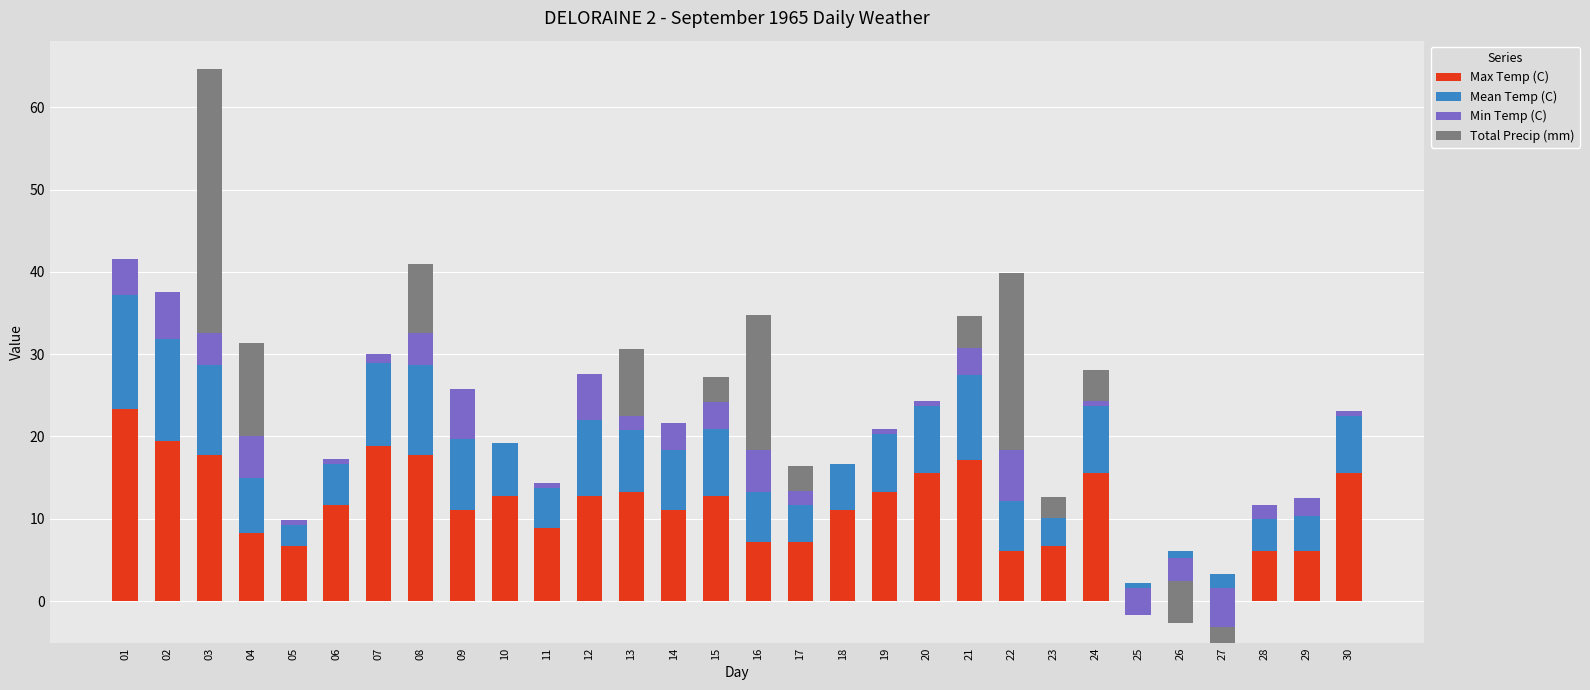

List the series in order of their peak value, highest first.

Total Precip (mm), Max Temp (C), Mean Temp (C), Min Temp (C)